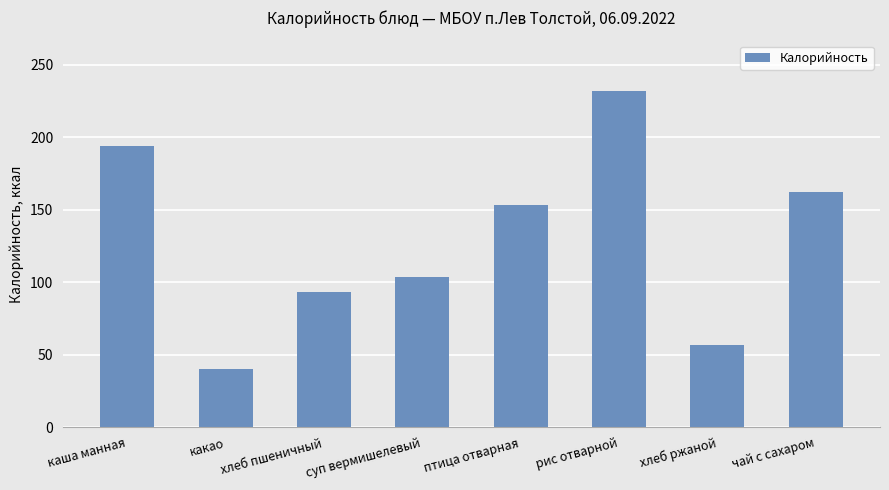

At which label is the value closest to 136?

птица отварная